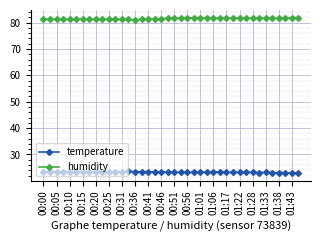

What are all the series names shown in the legend?

temperature, humidity